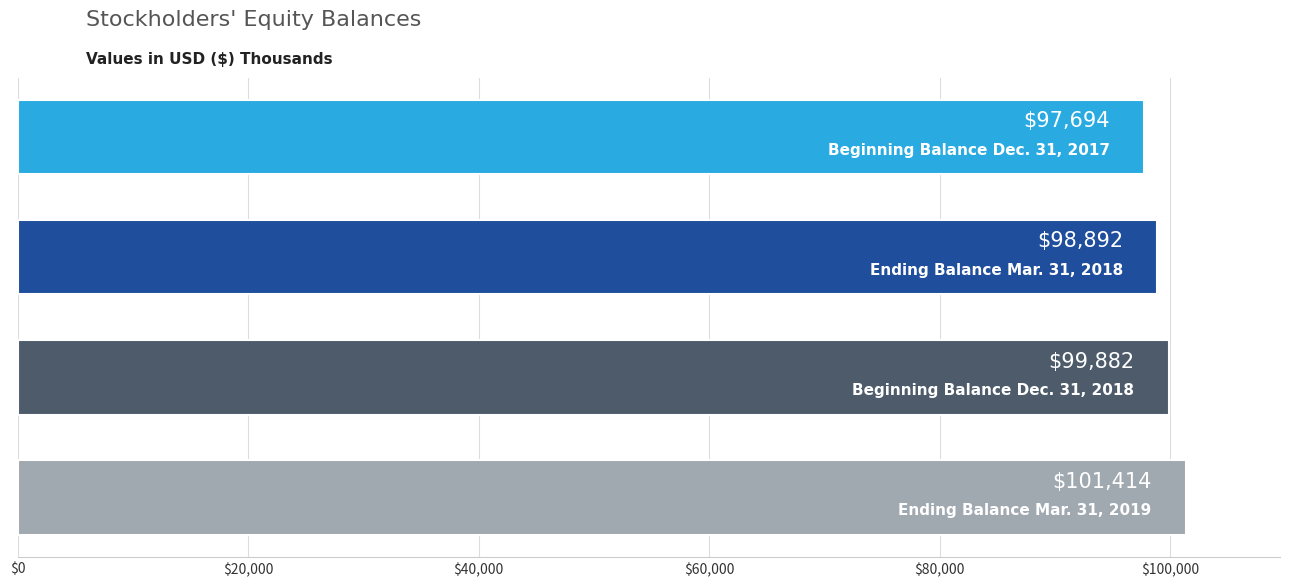

What is the greatest value displayed?

101414